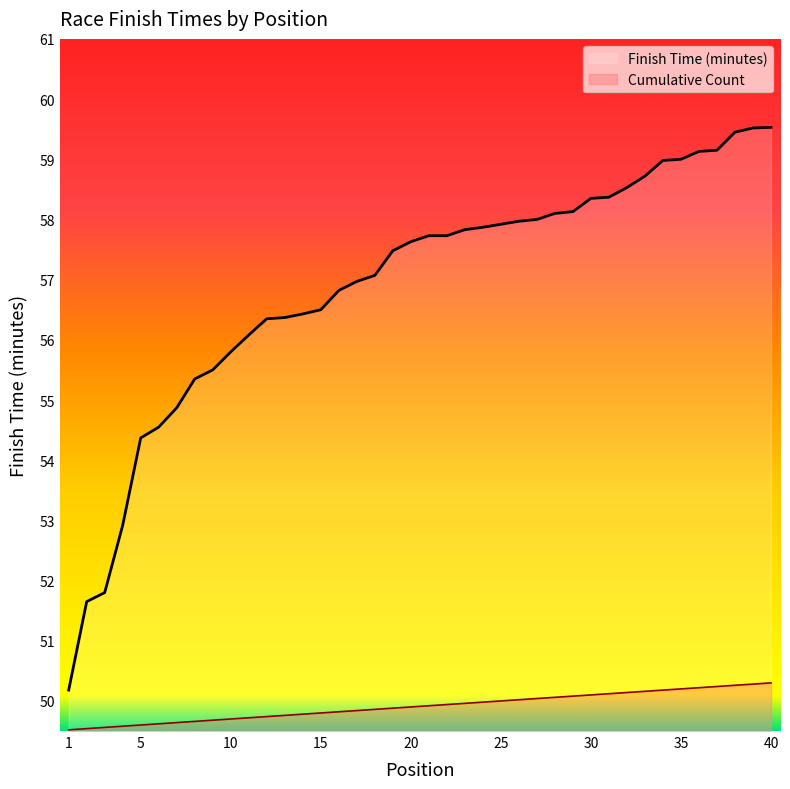

Reading left to right, list all the values displayed in this chart.

Finish Time (minutes): 1=50.2	2=51.6	3=51.8	4=52.9	5=54.4	6=54.5	7=54.9	8=55.4	9=55.5	10=55.8	11=56.1	12=56.4	13=56.4	14=56.4	15=56.5	16=56.8	17=57.0	18=57.1	19=57.5	20=57.6	21=57.7	22=57.7	23=57.8	24=57.9	25=57.9	26=58.0	27=58.0	28=58.1	29=58.1	30=58.4	31=58.4	32=58.5	33=58.7	34=59.0	35=59.0	36=59.1	37=59.1	38=59.5	39=59.5	40=59.5
Cumulative Count: 1=49.5	2=49.5	3=49.6	4=49.6	5=49.6	6=49.6	7=49.6	8=49.7	9=49.7	10=49.7	11=49.7	12=49.7	13=49.8	14=49.8	15=49.8	16=49.8	17=49.8	18=49.9	19=49.9	20=49.9	21=49.9	22=49.9	23=50.0	24=50.0	25=50.0	26=50.0	27=50.0	28=50.1	29=50.1	30=50.1	31=50.1	32=50.1	33=50.2	34=50.2	35=50.2	36=50.2	37=50.2	38=50.3	39=50.3	40=50.3